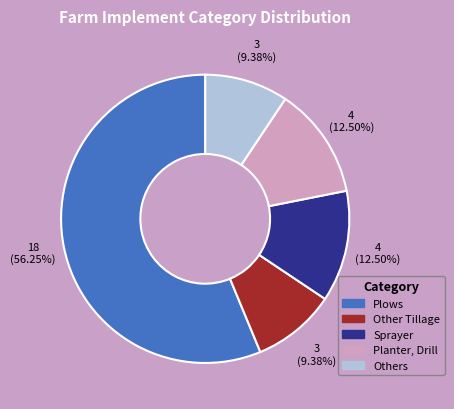

What is the largest slice in the pie chart?

Plows